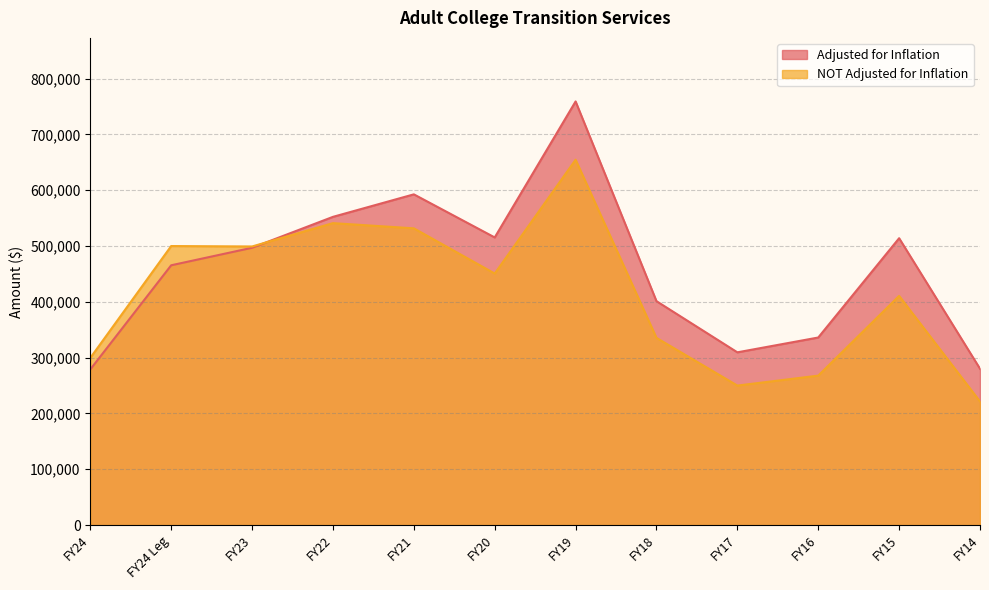

True or false: NOT Adjusted for Inflation has a value of 450728 at FY20.

True